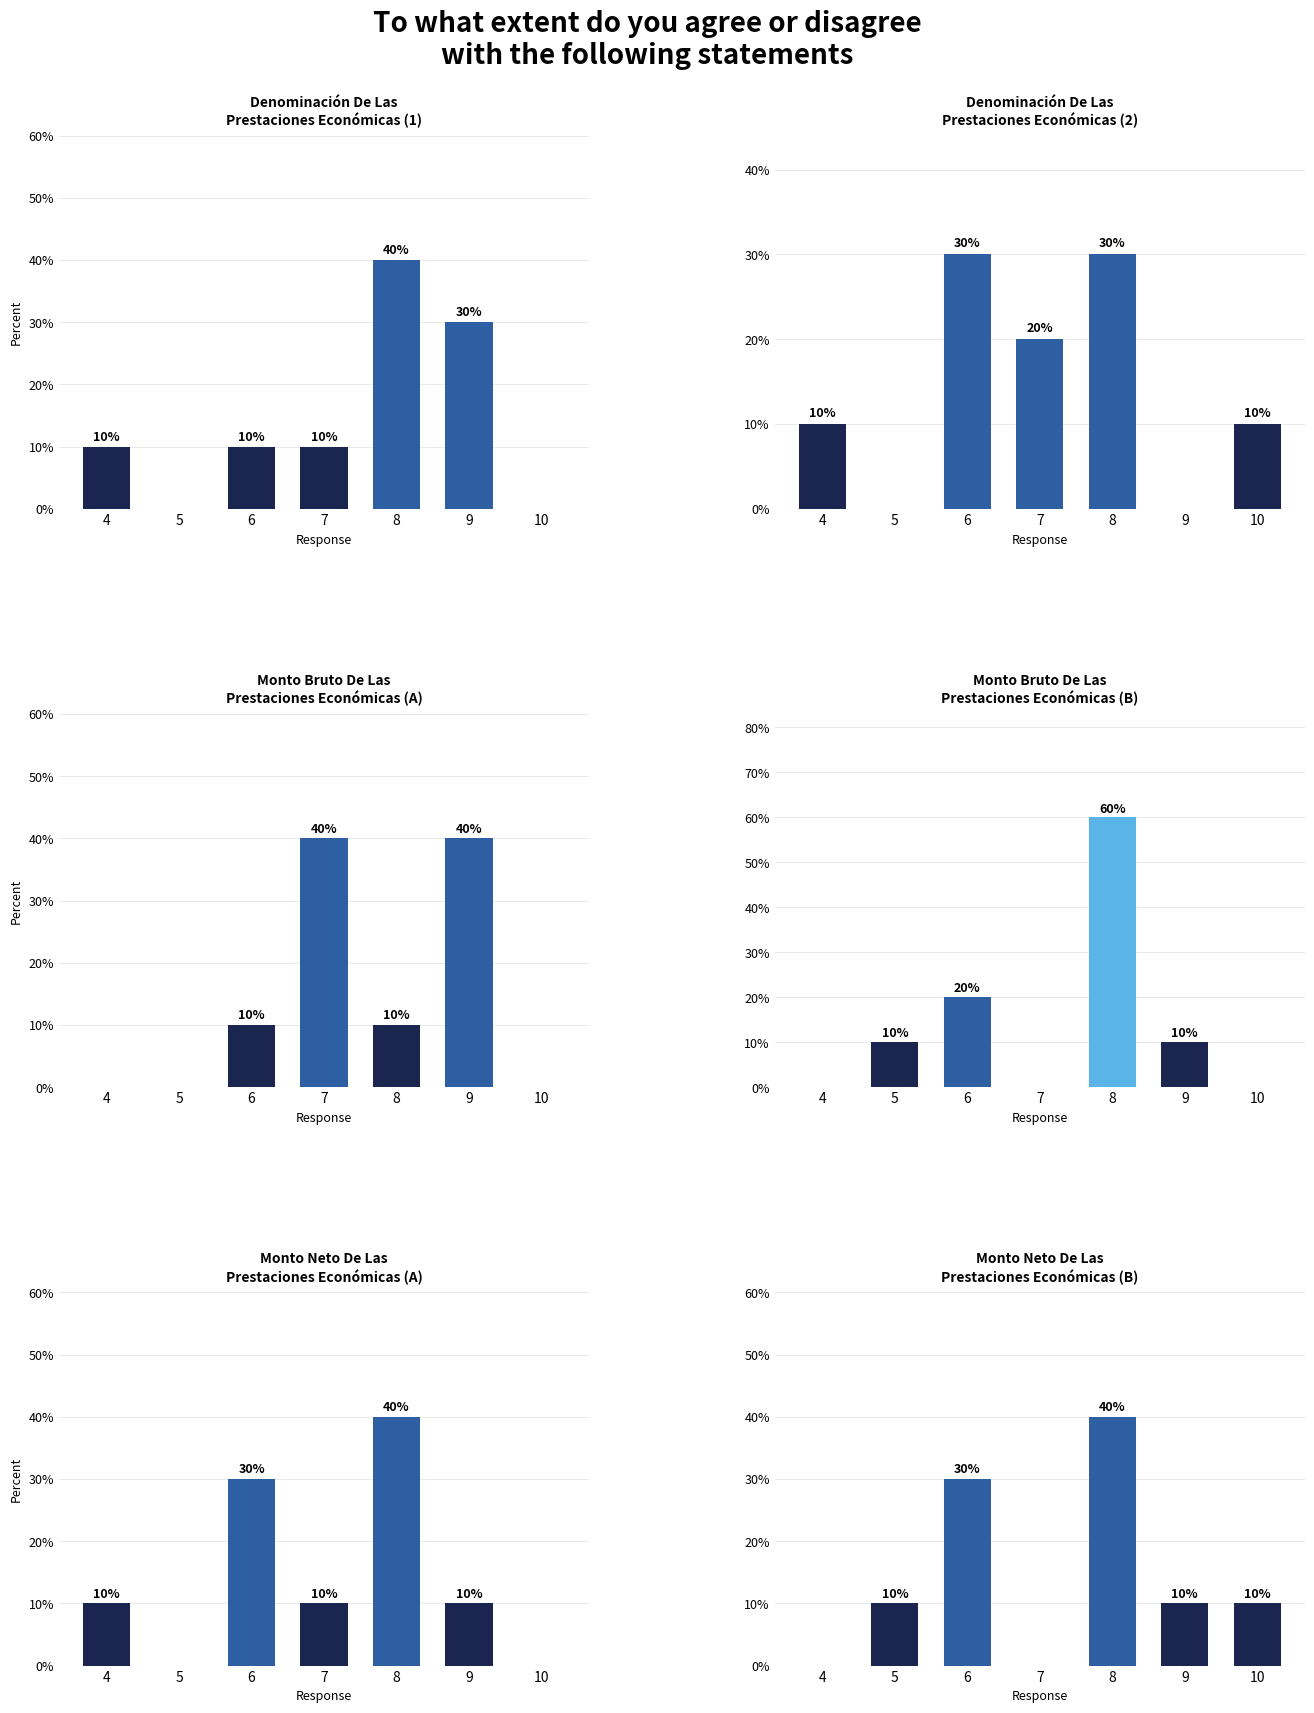

Is it true that Denominación De Las
Prestaciones Económicas (2) equals 0 at 9?

True